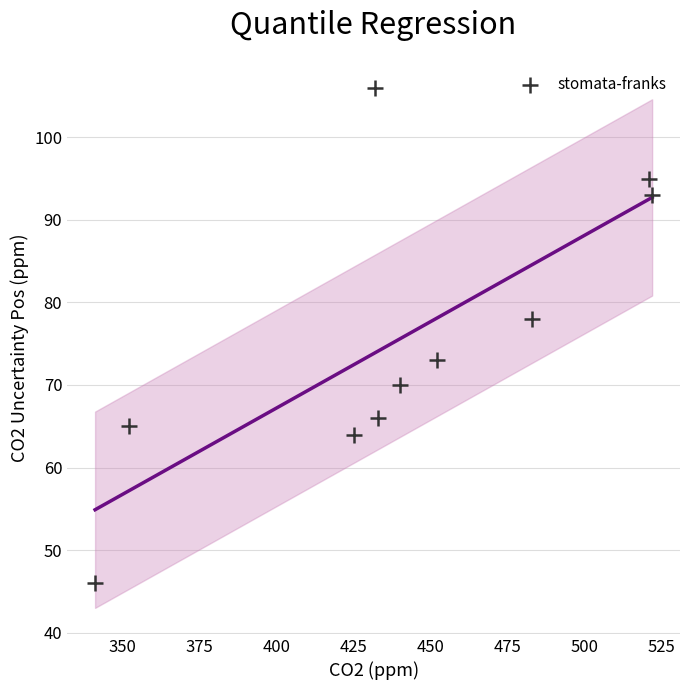

What is the range of X values (max minus min)?

181